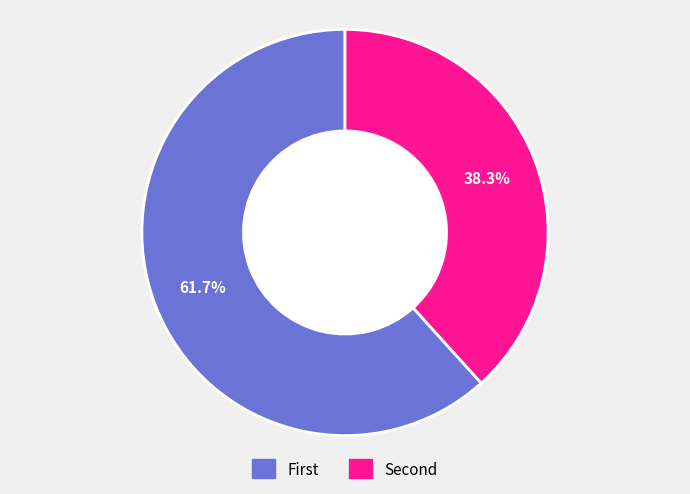

How many slices are in this pie chart?

2